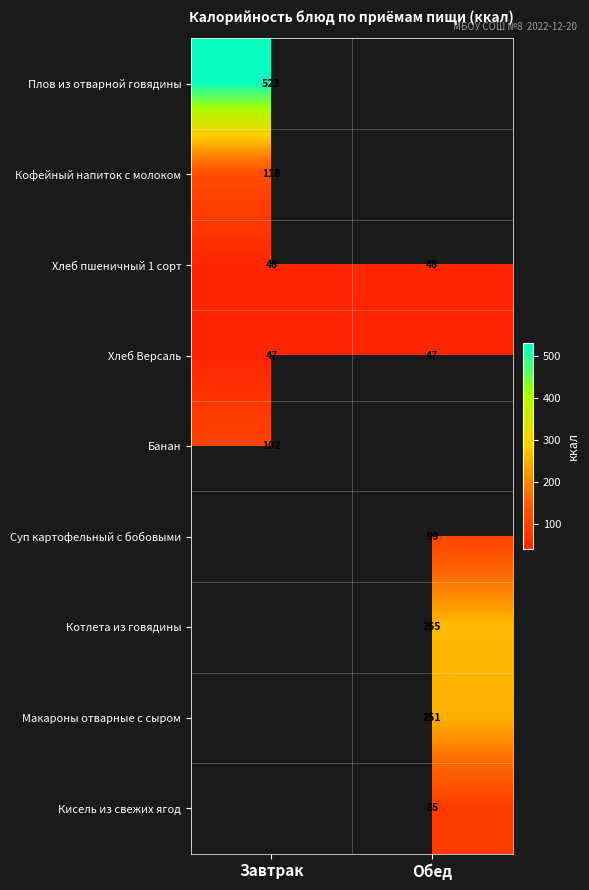

Is the value of Макароны отварные с сыром at Обед greater than the value of Плов из отварной говядины at Завтрак?

No